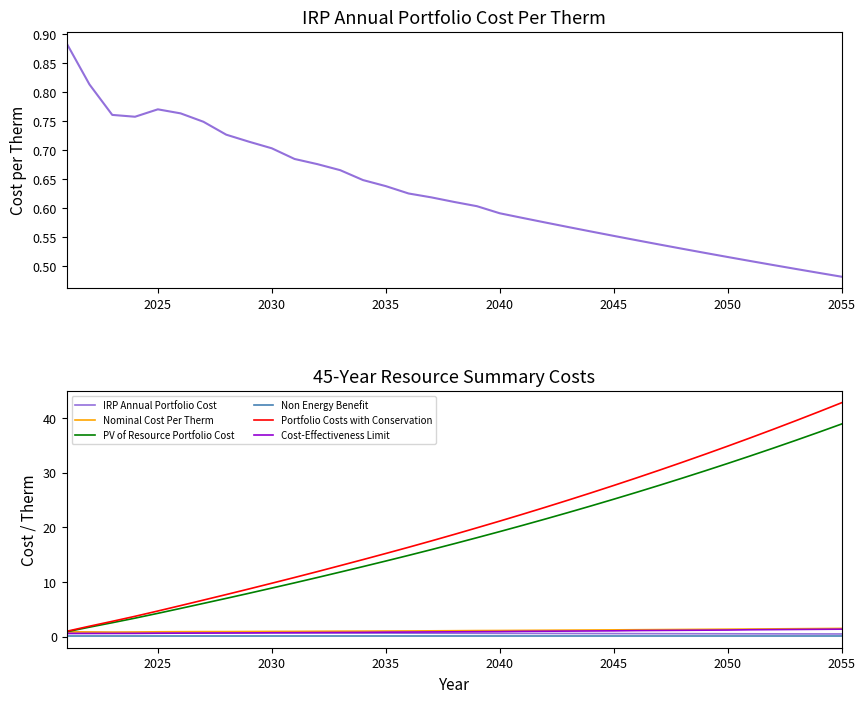

List the series in order of their peak value, lowest first.

Non Energy Benefit, IRP Annual Portfolio Cost, Cost-Effectiveness Limit, Nominal Cost Per Therm, PV of Resource Portfolio Cost, Portfolio Costs with Conservation